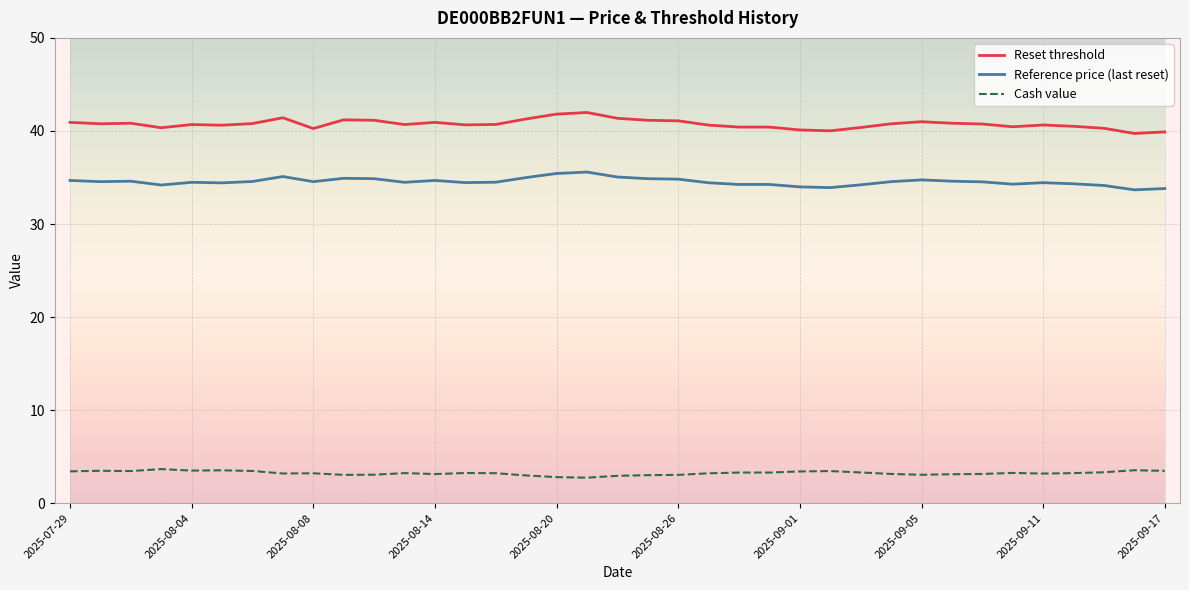

What are all the series names shown in the legend?

Reset threshold, Reference price (last reset), Cash value